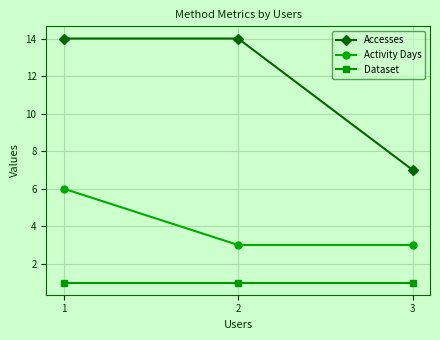

Count the number of categories in the chart.

3